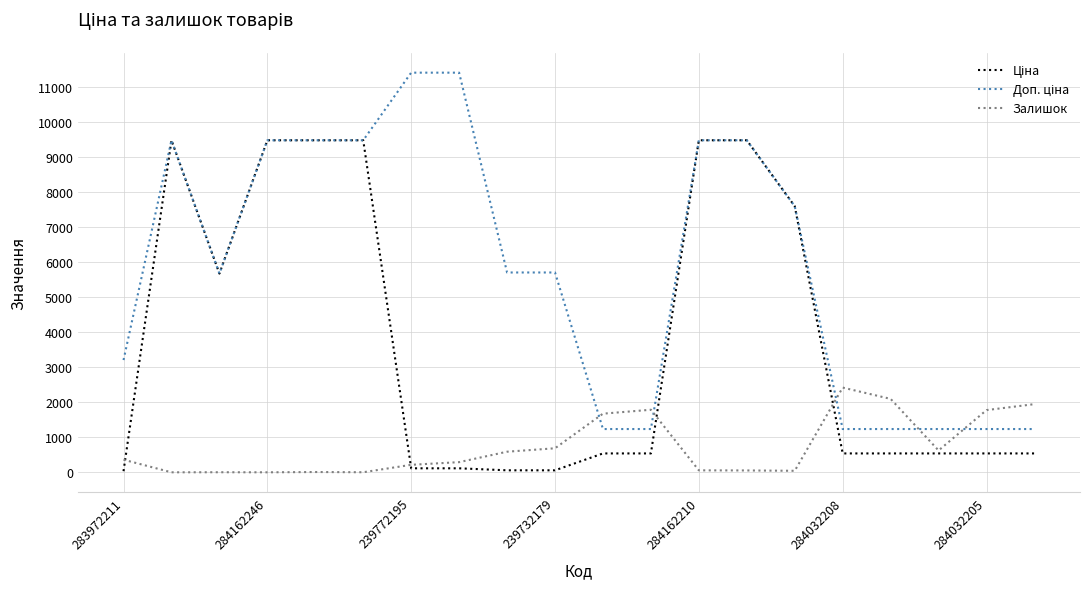

Is this an area chart (filled region under the line)?

No